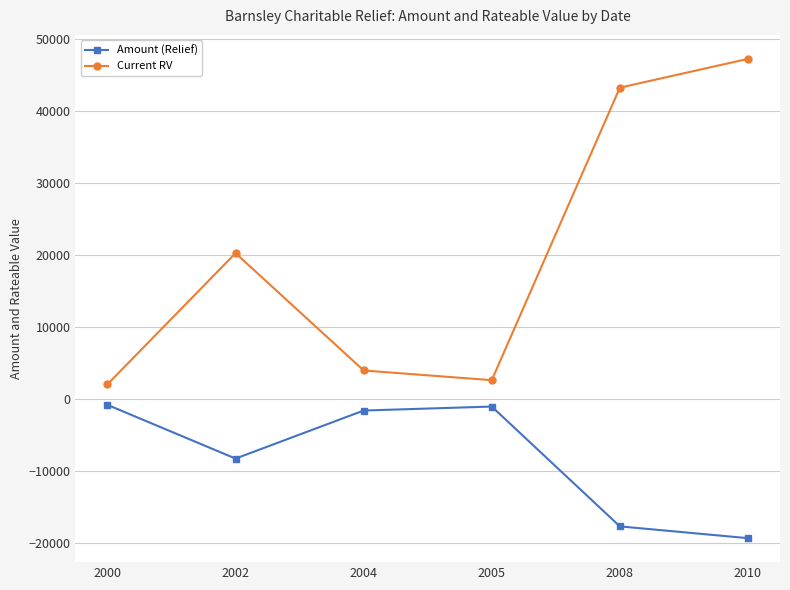

Which category has the lowest value in the Amount (Relief) series?

2010